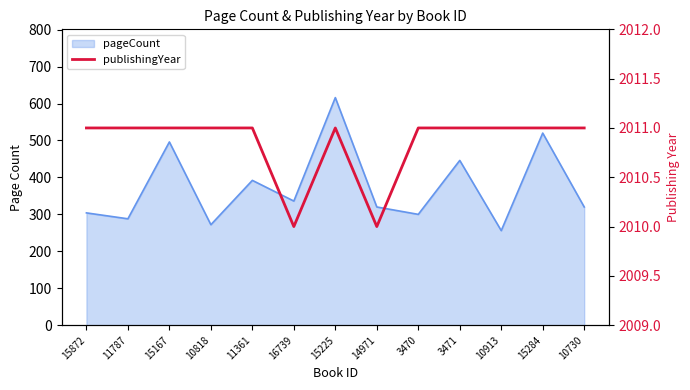

What is the maximum value shown in the chart?

2011